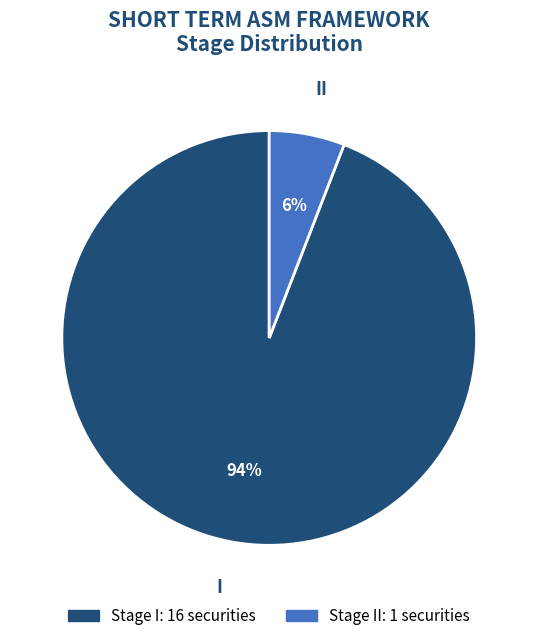

To the nearest percent, what is the average slice percentage?

50%